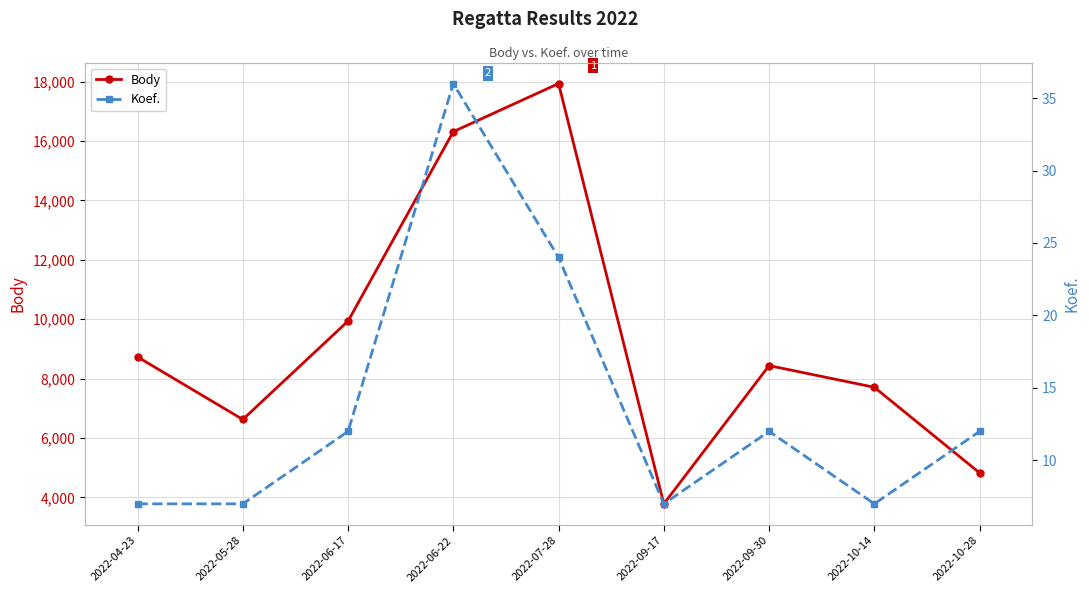

What is the lowest value of the Koef. series?

7